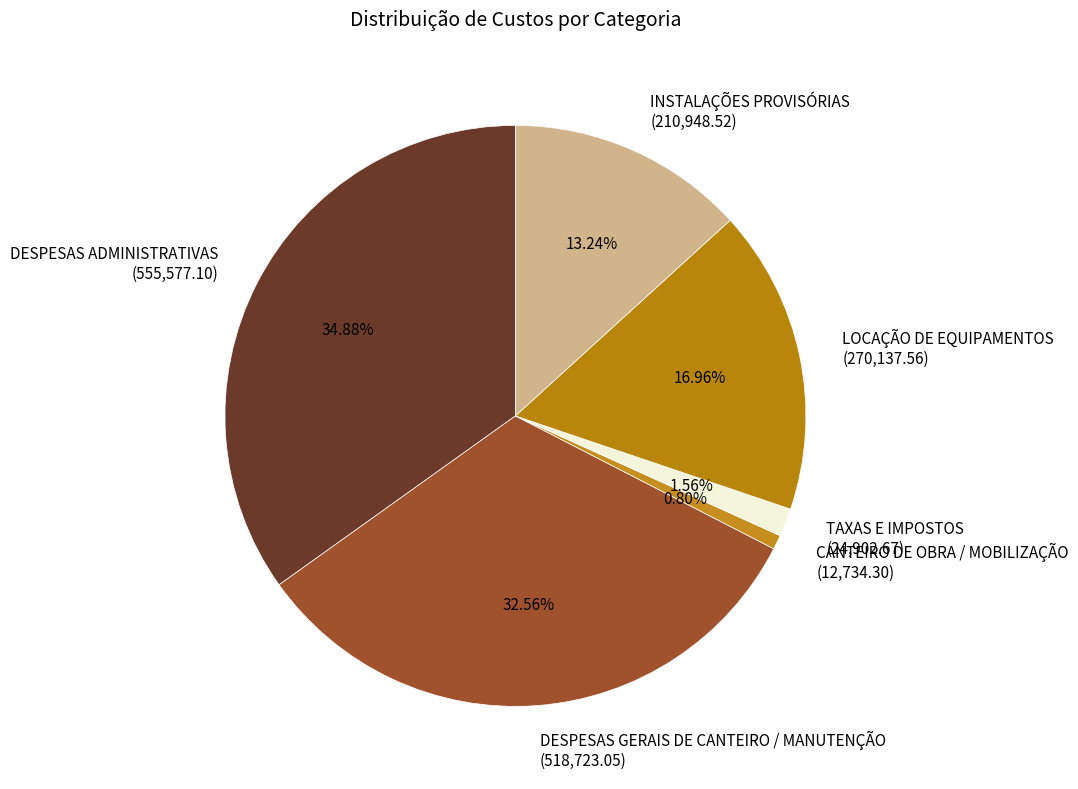

Approximately how many times larger is the value at INSTALAÇÕES PROVISÓRIAS compared to LOCAÇÃO DE EQUIPAMENTOS?

0.8